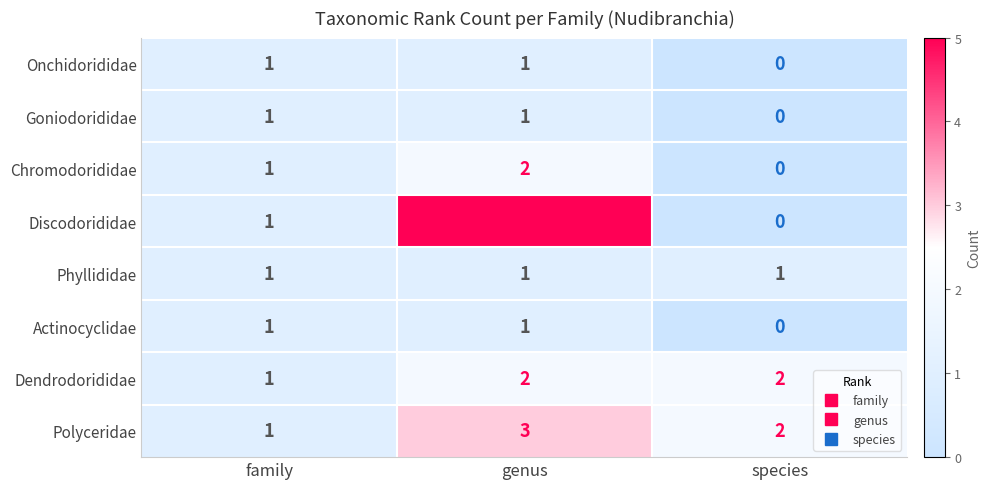

Which series has the largest range (max minus min)?

Discodorididae